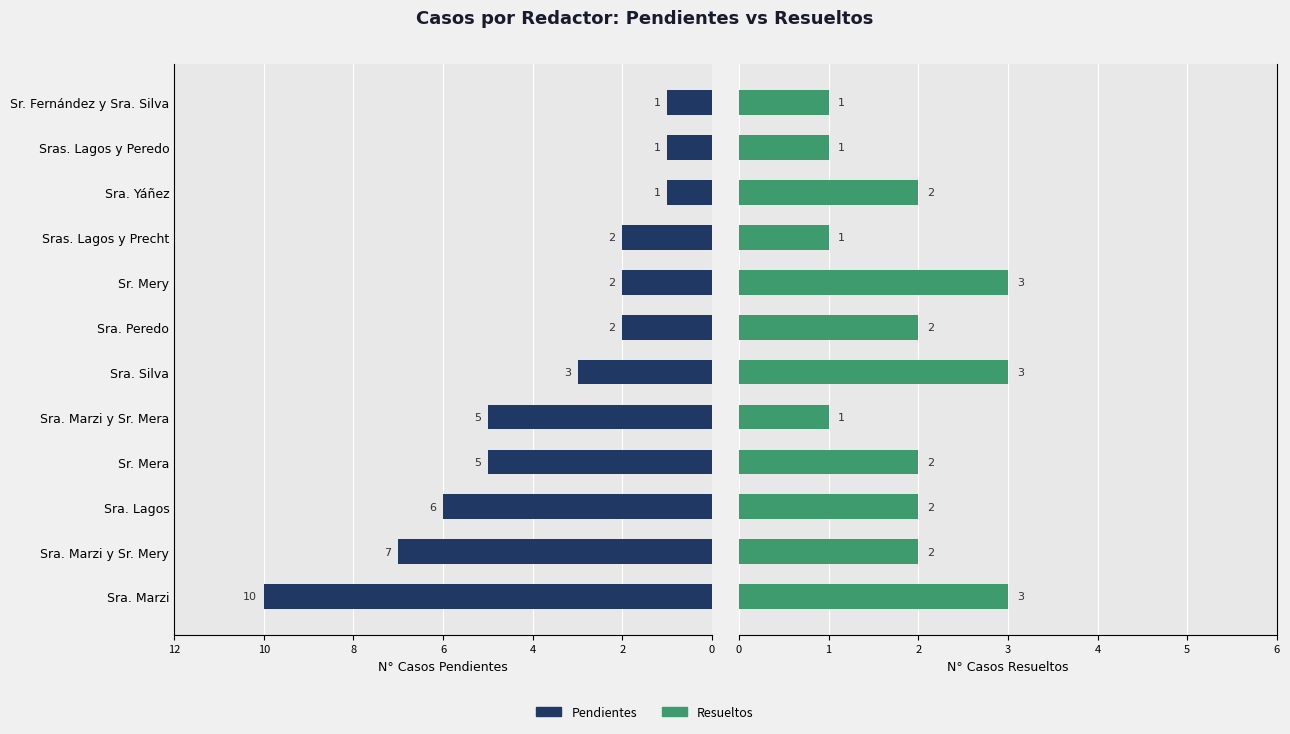

True or false: Resueltos has a value of 1 at Sra. Peredo.

False